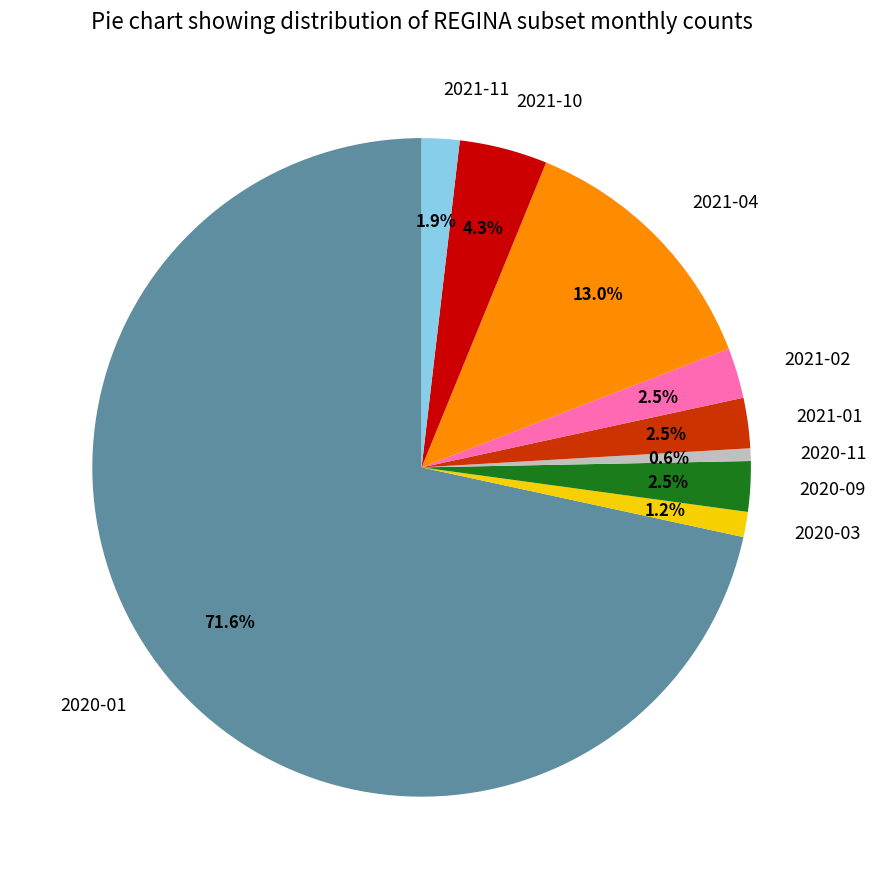

How many slices are in this pie chart?

9